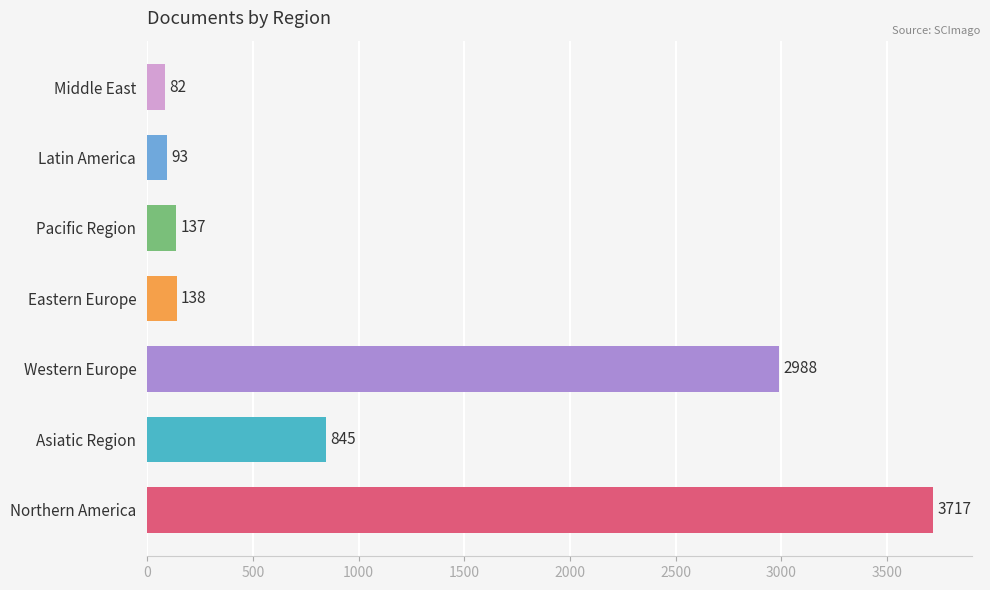

What is the change in value from Northern America to Western Europe?

-729